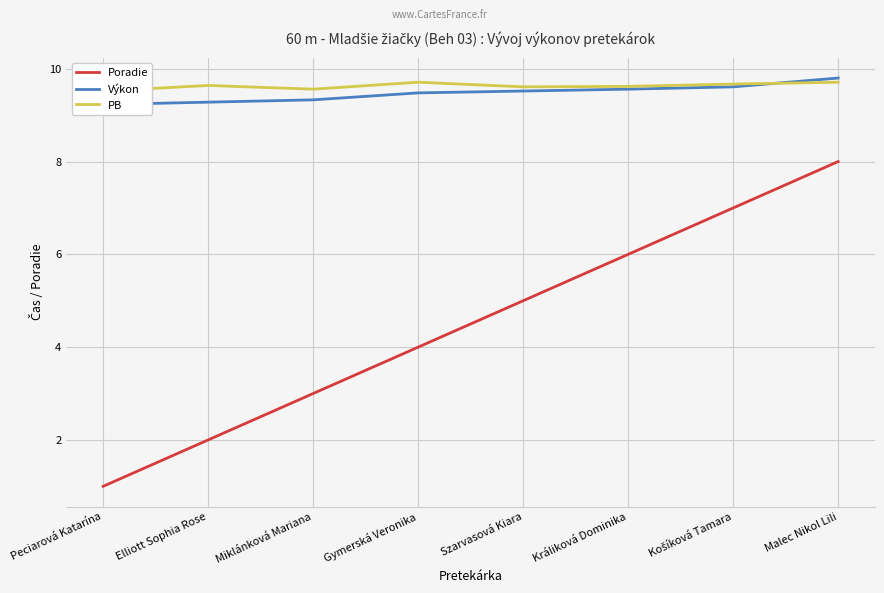

Reading left to right, transcribe all the data shown in this chart.

Poradie: Peciarová Katarína=1.0	Elliott Sophia Rose=2.0	Miklánková Mariana=3.0	Gymerská Veronika=4.0	Szarvasová Kiara=5.0	Králiková Dominika=6.0	Košíková Tamara=7.0	Malec Nikol Lili=8.0
Výkon: Peciarová Katarína=9.2	Elliott Sophia Rose=9.3	Miklánková Mariana=9.3	Gymerská Veronika=9.5	Szarvasová Kiara=9.5	Králiková Dominika=9.6	Košíková Tamara=9.6	Malec Nikol Lili=9.8
PB: Peciarová Katarína=9.5	Elliott Sophia Rose=9.6	Miklánková Mariana=9.6	Gymerská Veronika=9.7	Szarvasová Kiara=9.6	Králiková Dominika=9.6	Košíková Tamara=9.7	Malec Nikol Lili=9.7